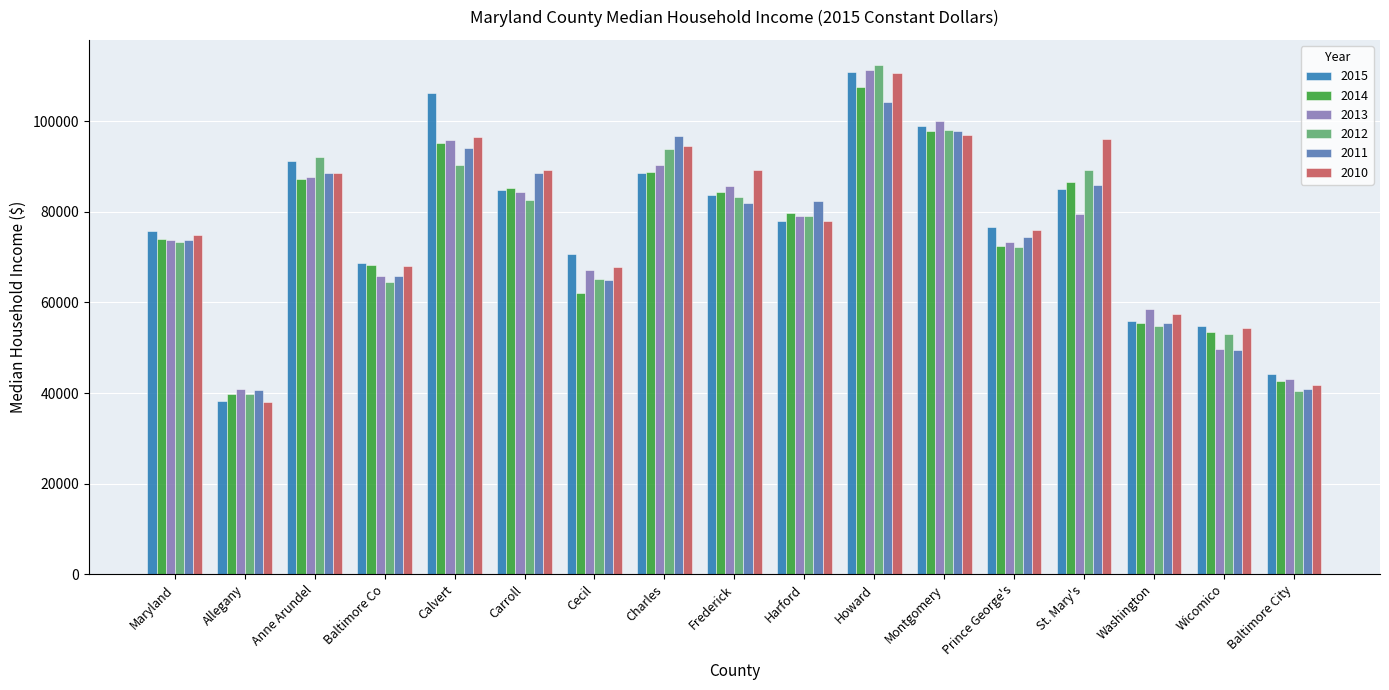

What is the difference between the highest and lowest values at Calvert?

15967.7